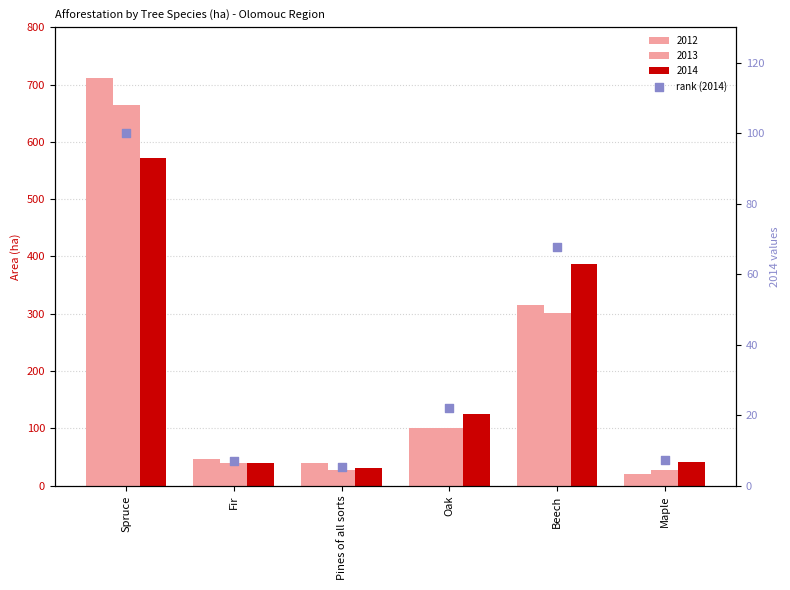

Which has a higher value, Maple or Fir?

Maple